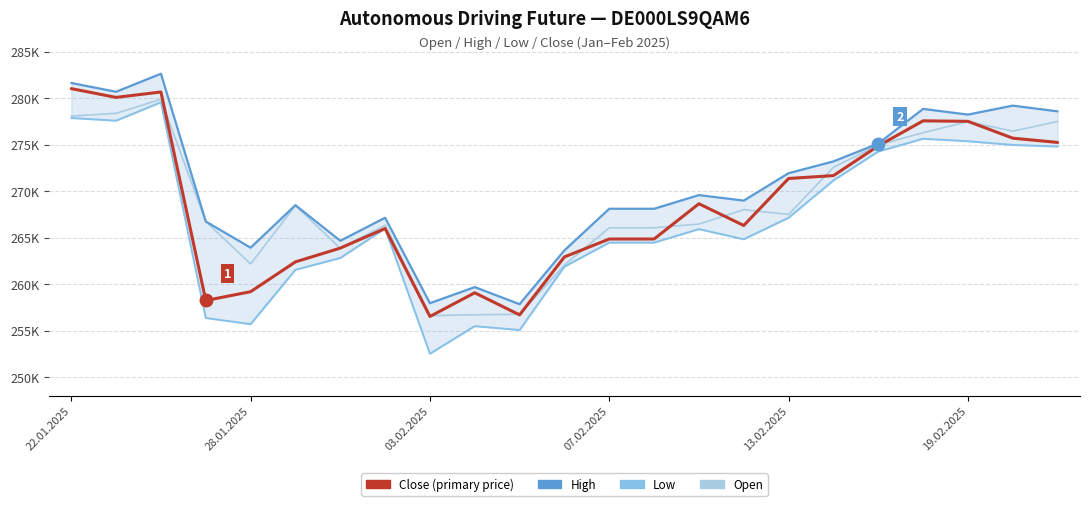

True or false: Close and Low cross at least once.

False